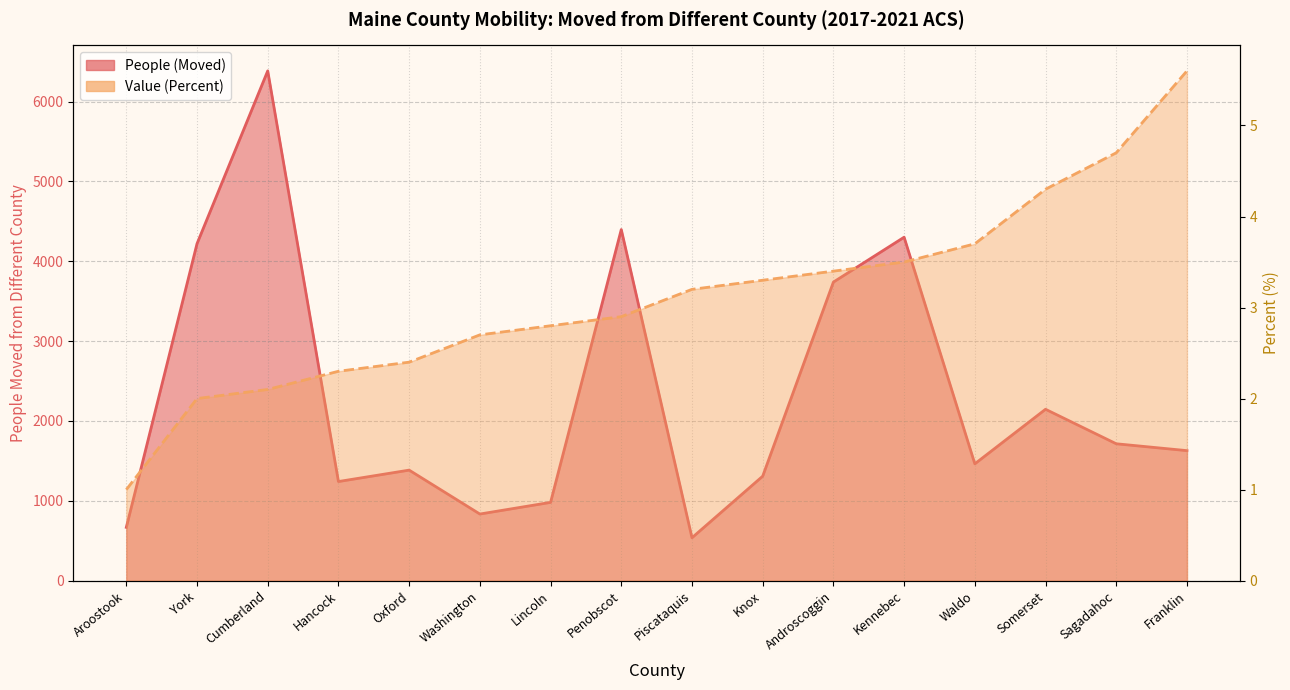

What are all the series names shown in the legend?

People (Moved), Value (Percent)